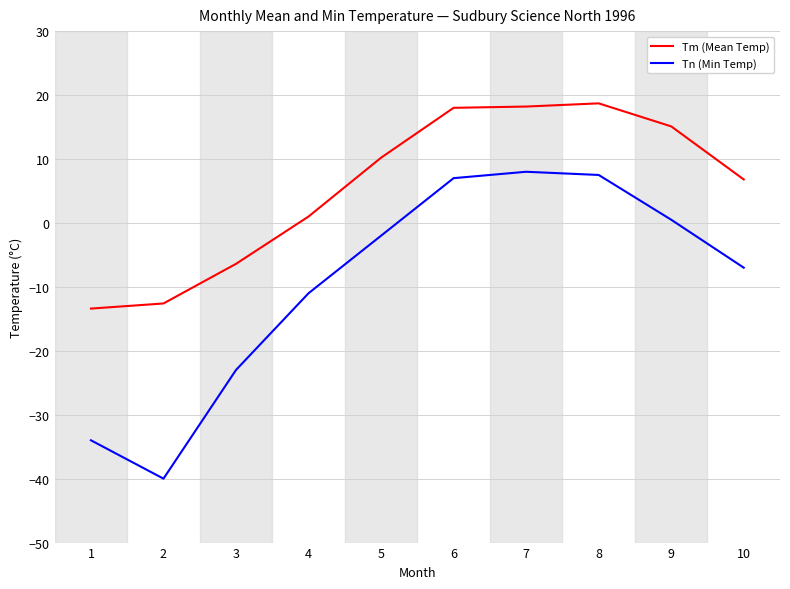

At which label does Tm (Mean Temp) reach its minimum?

1